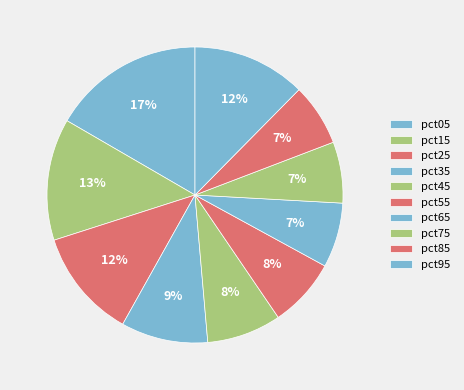

Count the number of slices in the pie.

10